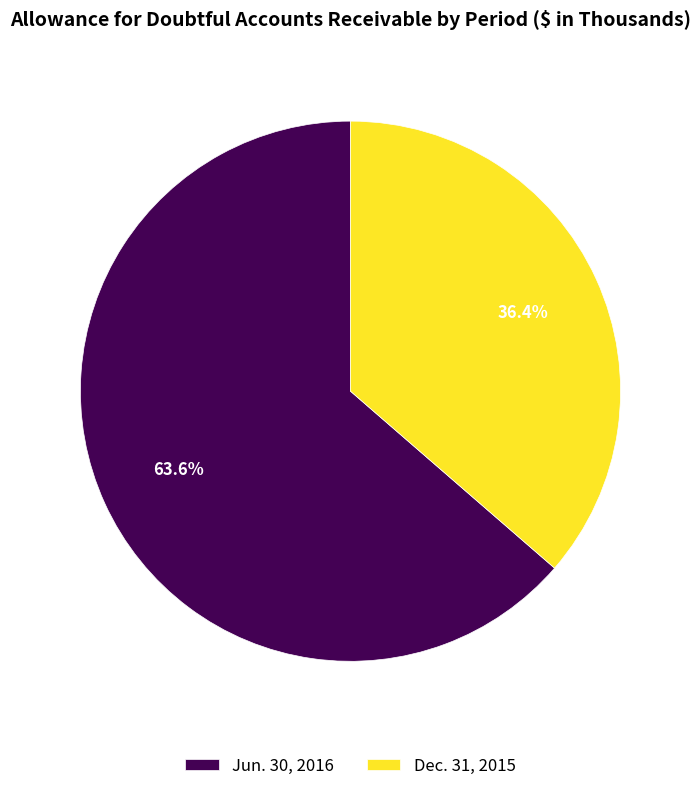

What is the largest slice in the pie chart?

Jun. 30, 2016